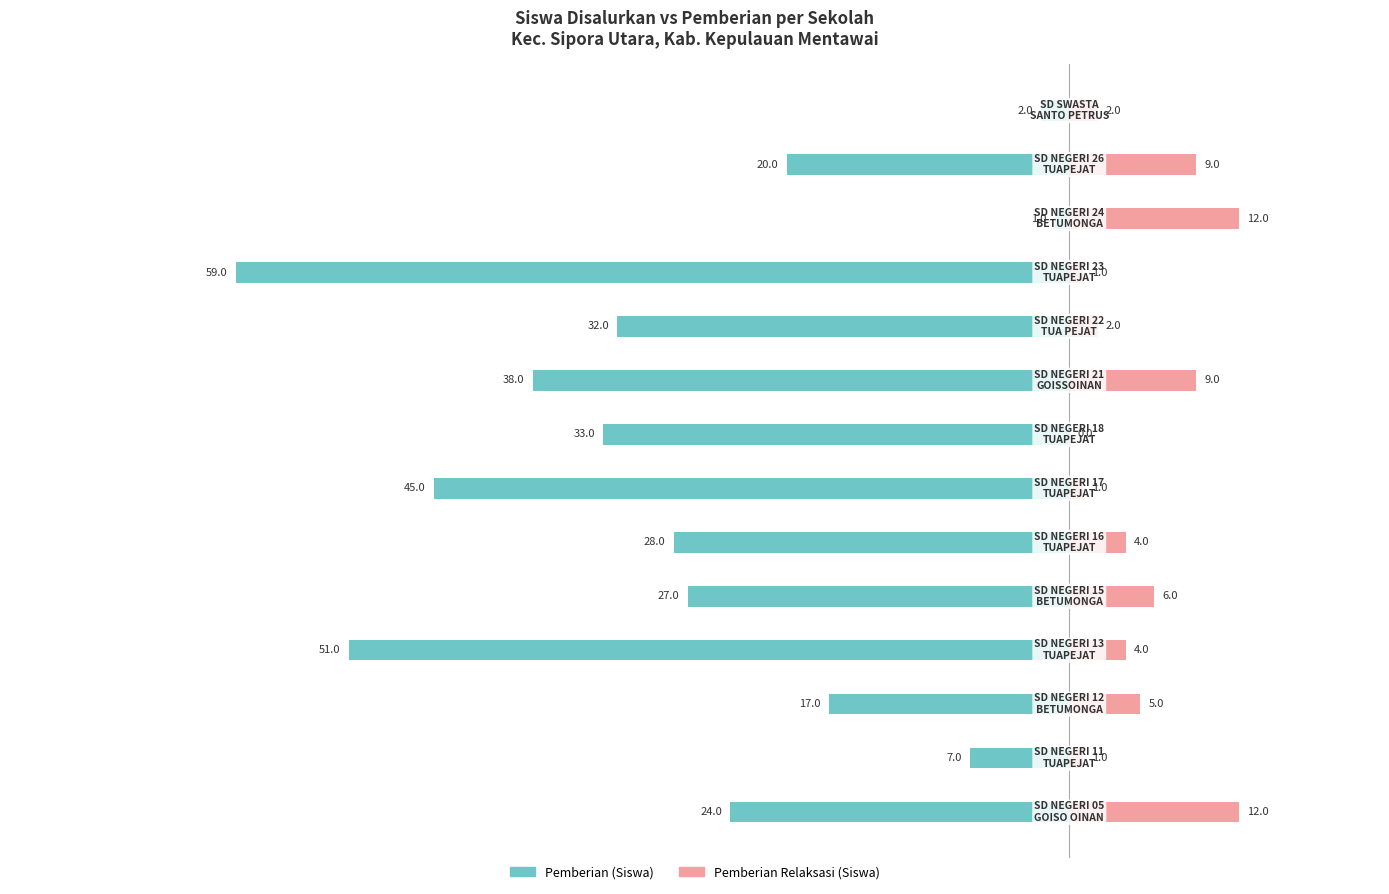

Reading left to right, extract all data points from this chart.

Pemberian (Siswa): 0=-24	1=-7	2=-17	3=-51	4=-27	5=-28	6=-45	7=-33	8=-38	9=-32	10=-59	11=-1	12=-20	13=-2
Pemberian Relaksasi (Siswa): 0=12	1=1	2=5	3=4	4=6	5=4	6=1	7=0	8=9	9=2	10=1	11=12	12=9	13=2